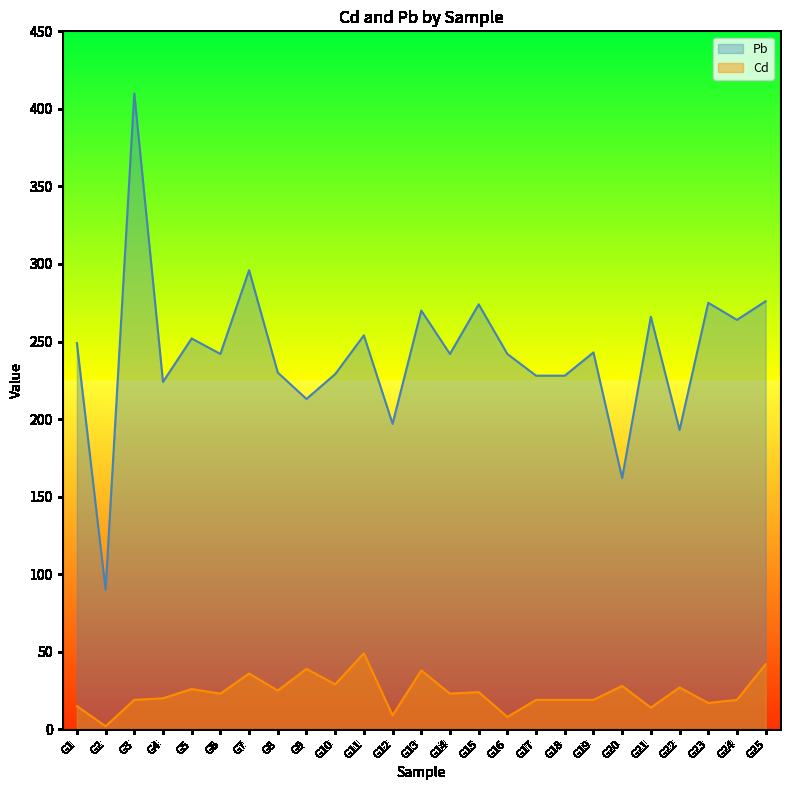

True or false: Pb and Cd cross at least once.

False